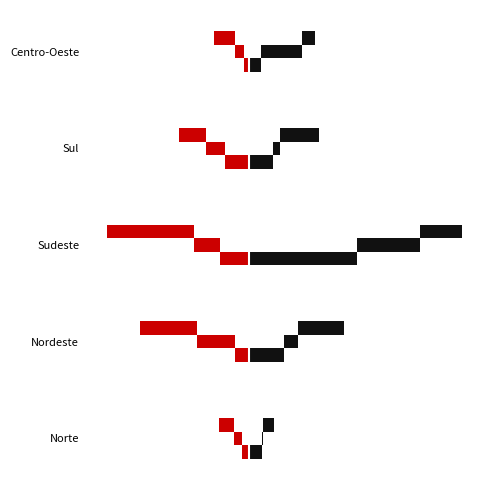

How many values in the Acima 100 Mbps series are below 607?

2